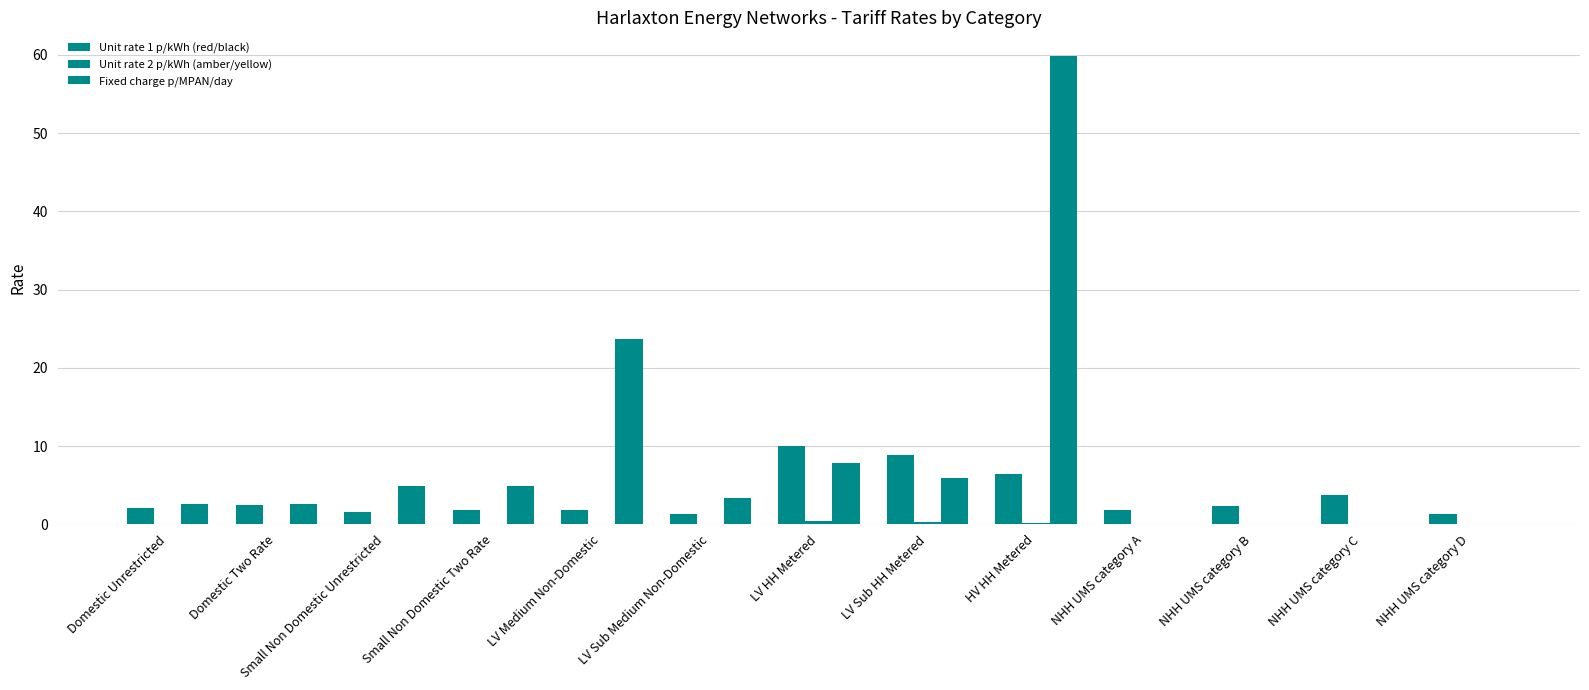

Is it true that Unit rate 1 p/kWh (red/black) equals 0.4 at NHH UMS category A?

False